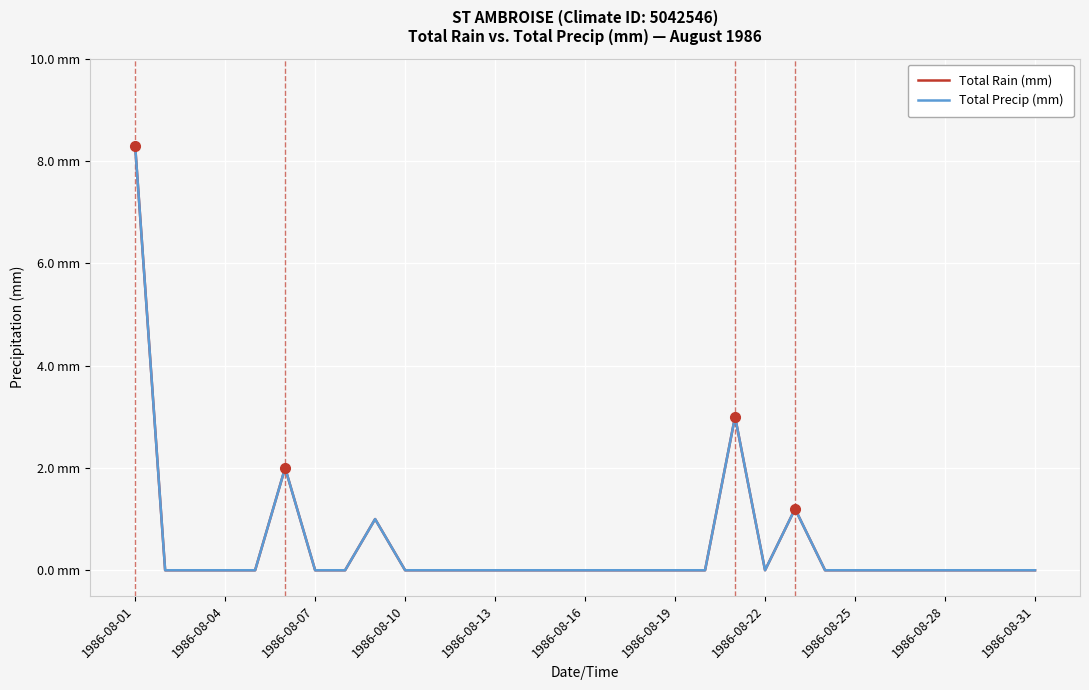

Is this an area chart (filled region under the line)?

No